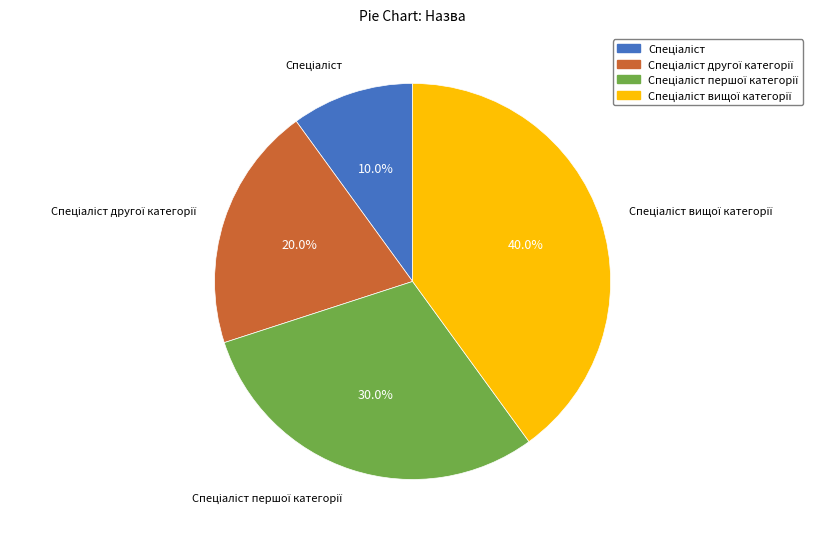

Count the number of slices in the pie.

4